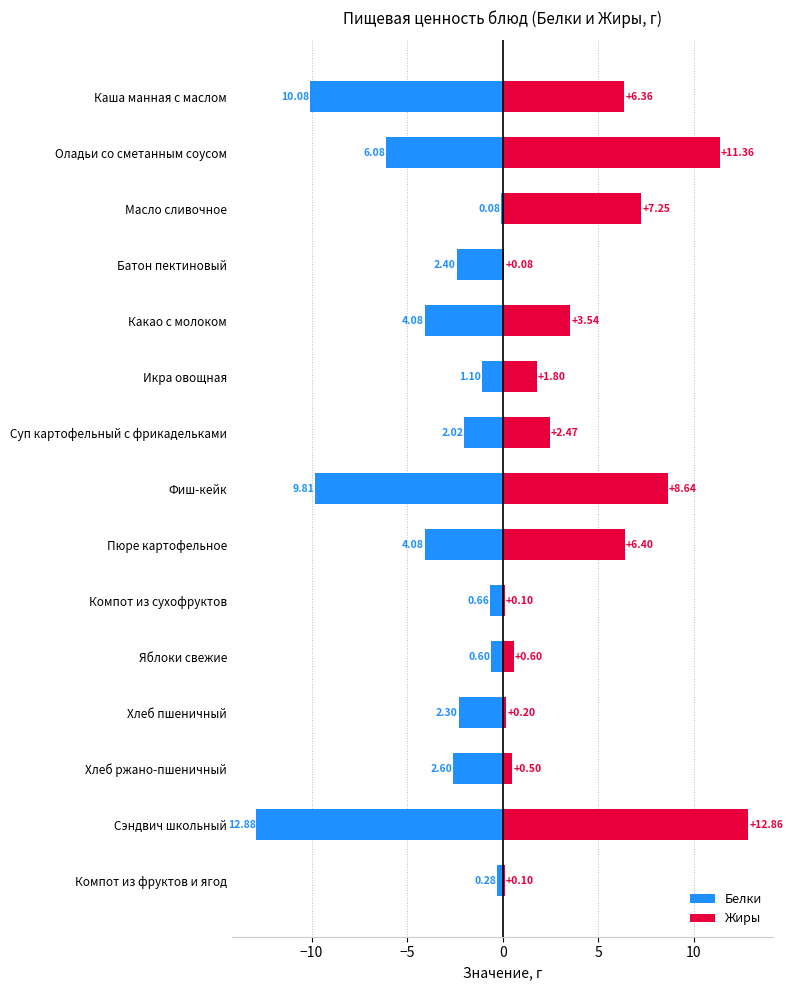

At how many categories does at least one series exceed -1?

15